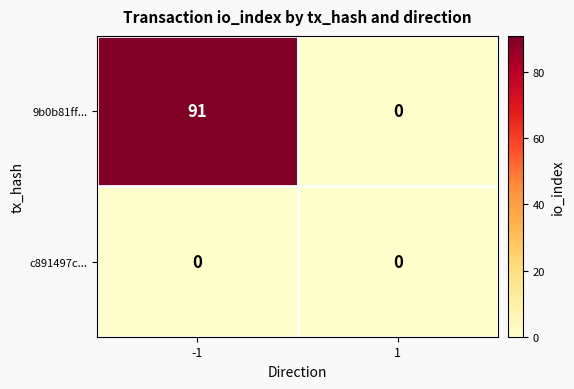

At how many categories does at least one series exceed 36?

1